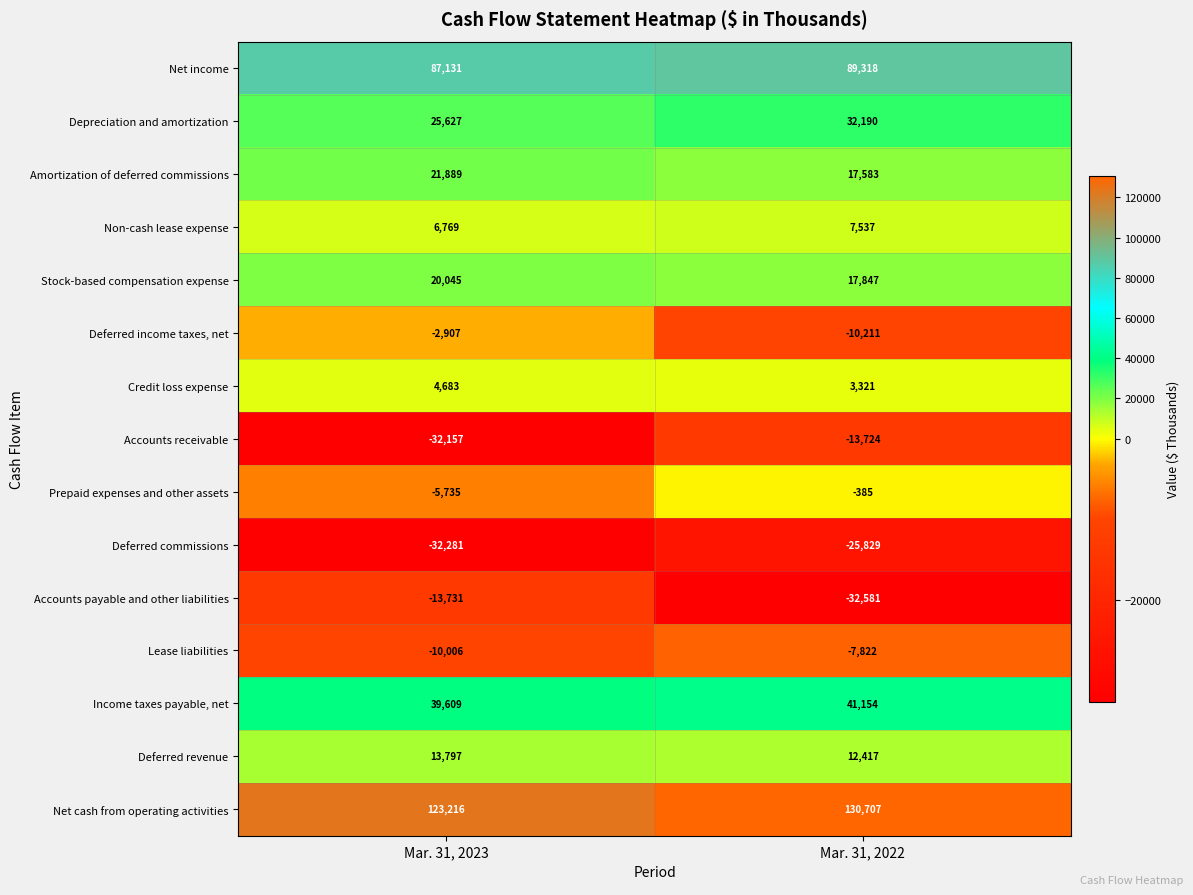

What is the total value across all series at Mar. 31, 2022?

261522